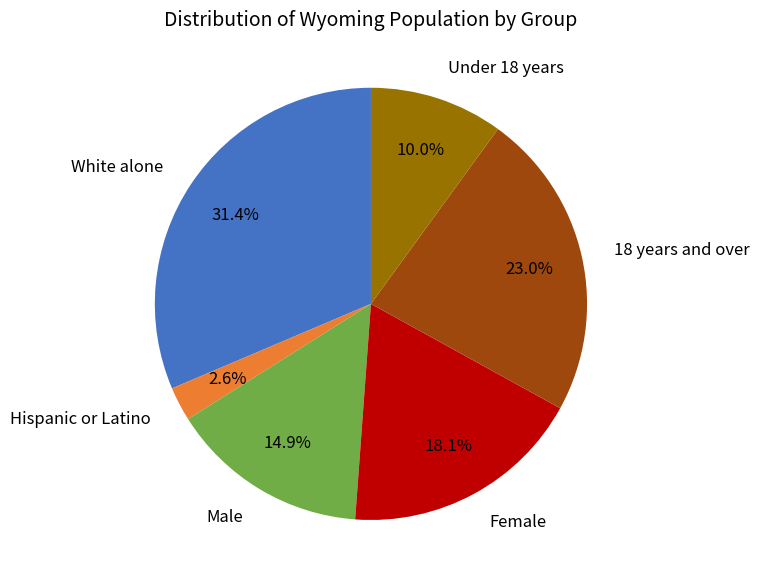

Which has a higher value, Male or Female?

Female